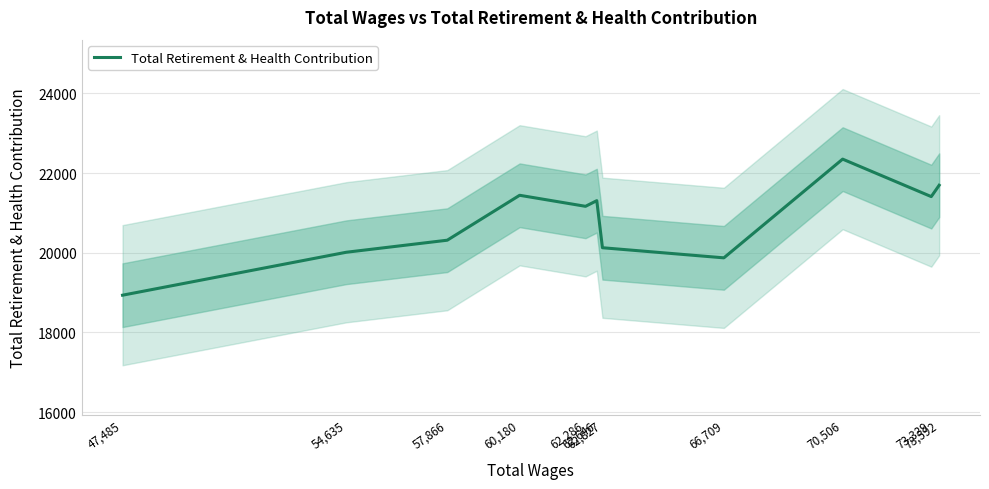

How many interior local valleys (lower than both neighbors) does the data have?

3